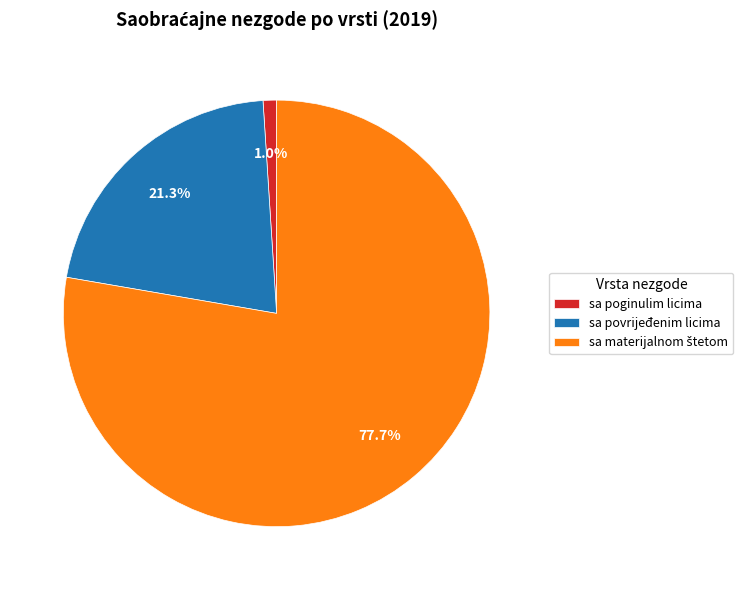

Is the sum of sa poginulim licima and sa povrijeđenim licima greater than half?

No